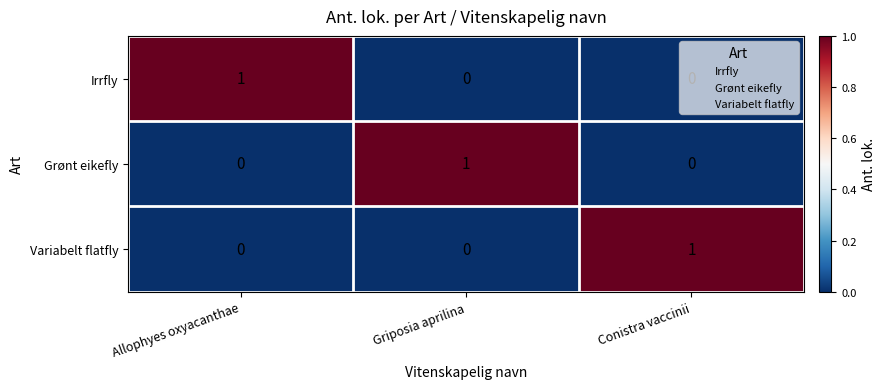

At which label does Variabelt flatfly reach its peak?

Conistra vaccinii